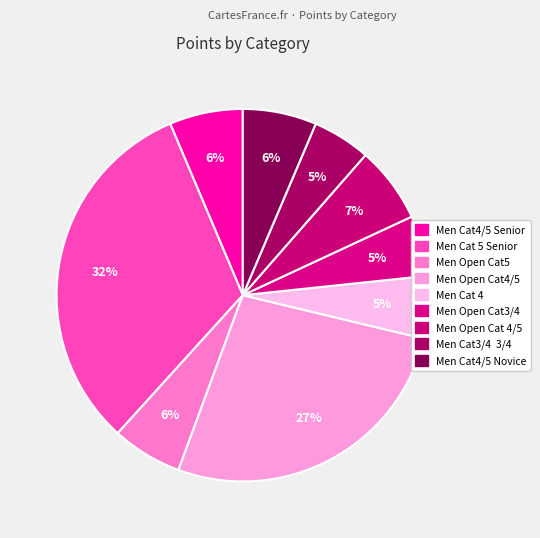

The Men Cat4/5 Senior slice represents 1% of the pie. True or false?

False